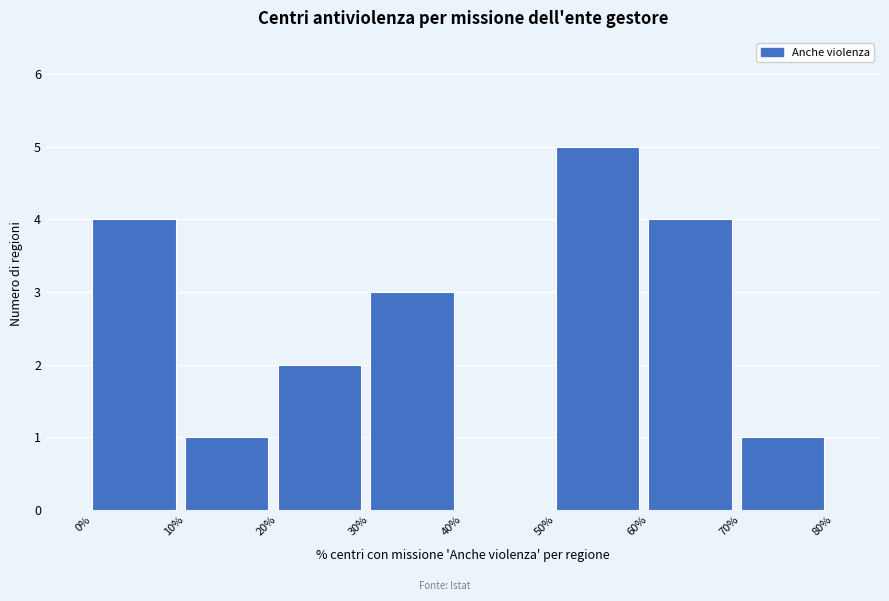

Reading left to right, transcribe this chart: for each bar, give the range it covers on the x-axis and its height. The values are not printed on the chart, so give them approximately, as read against the axis.

0% to 10%: 4
10% to 20%: 1
20% to 30%: 2
30% to 40%: 3
40% to 50%: 0
50% to 60%: 5
60% to 70%: 4
70% to 80%: 1